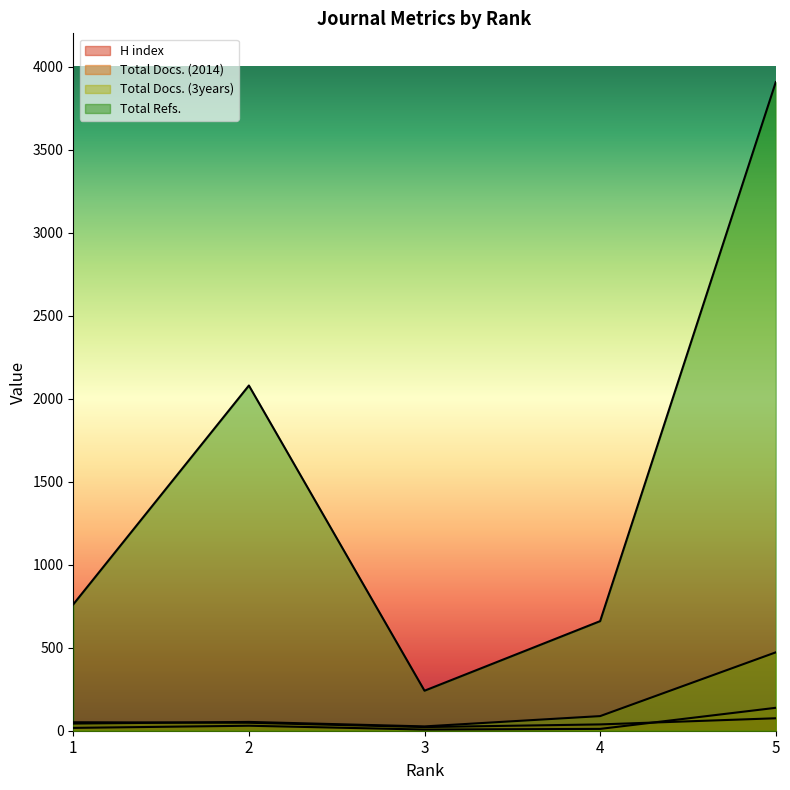

What is the value of the H index point at the 1st from the left?

51